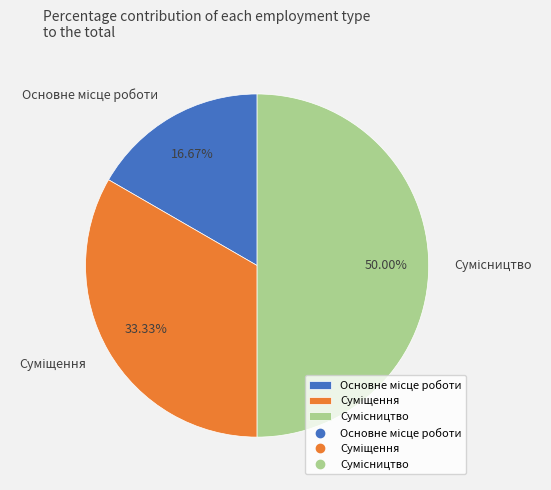

The Суміщення slice represents 28% of the pie. True or false?

False